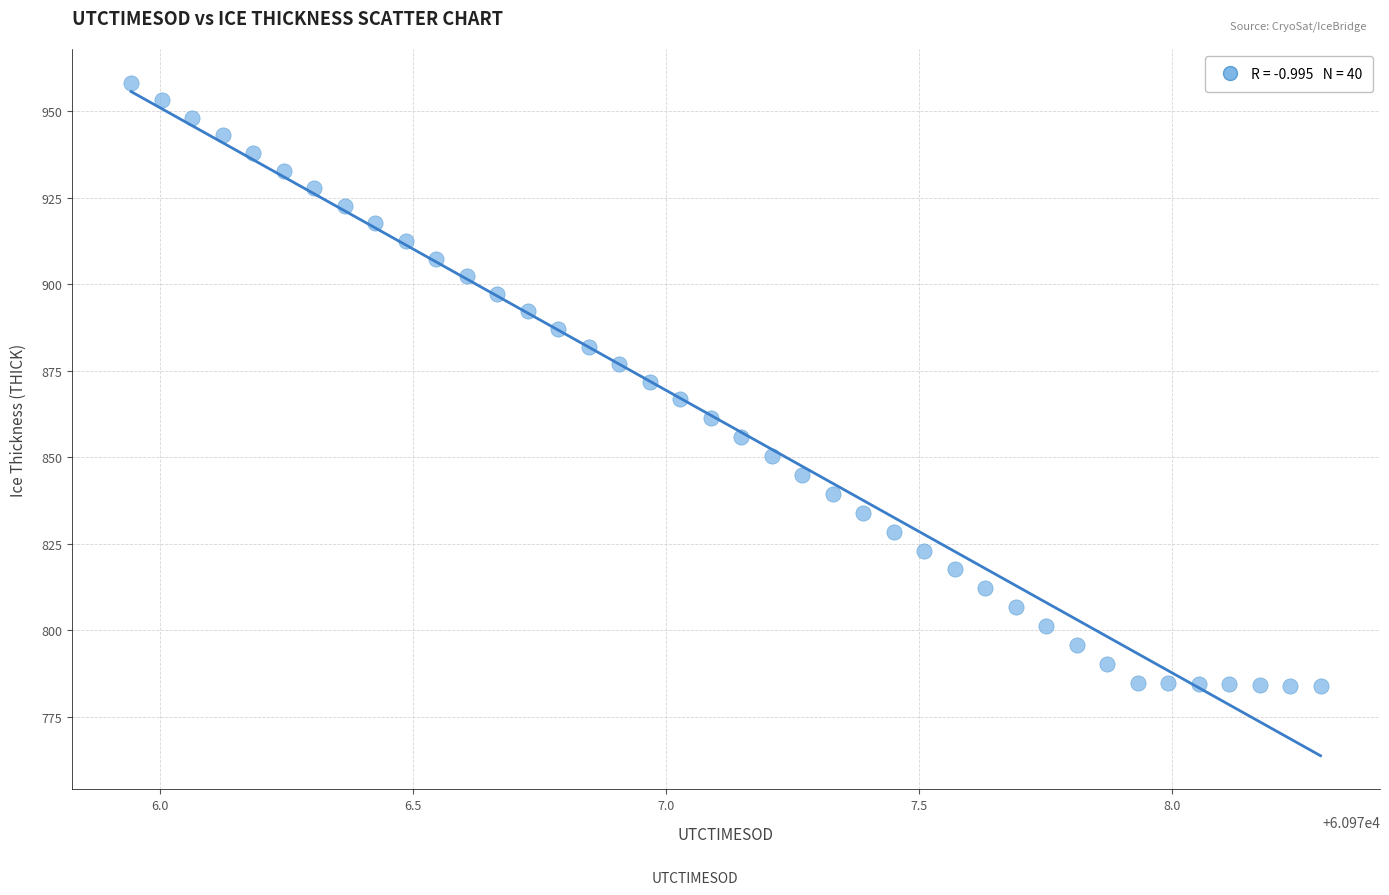

What is the range of X values (max minus min)?

2.4